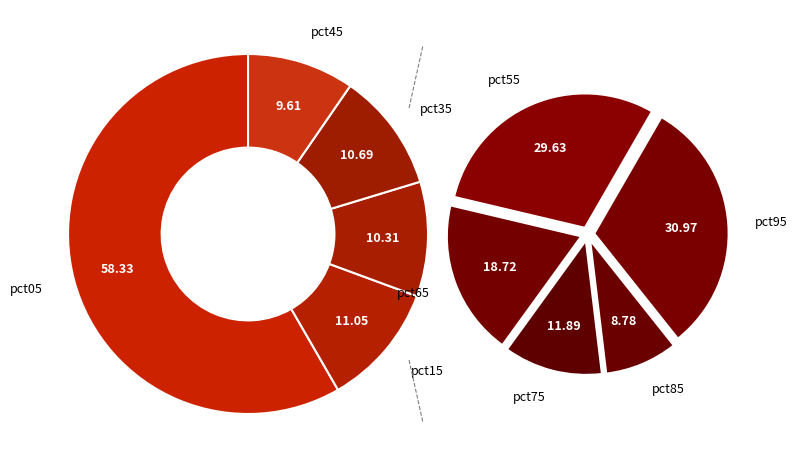

Is it true that pct95 is 18% of the pie?

False